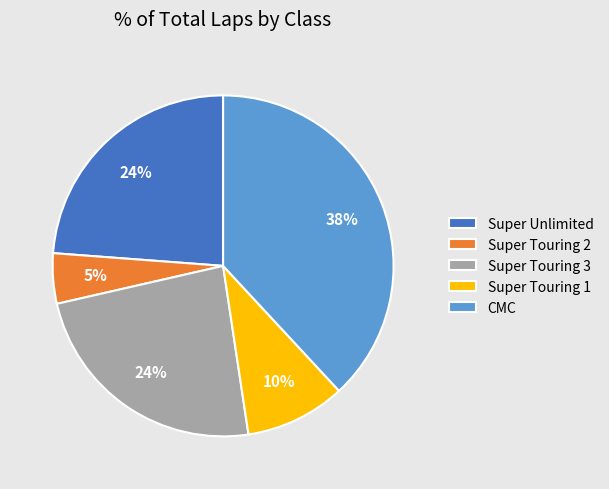

To the nearest percent, what is the combined percentage of Super Unlimited and Super Touring 2?

29%